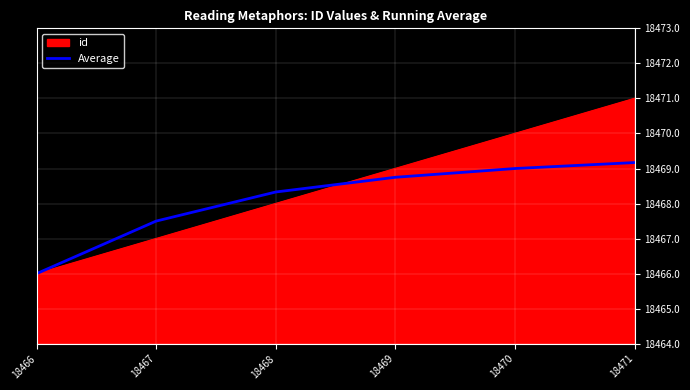

True or false: Average has a value of 28178.6 at 18469.

False